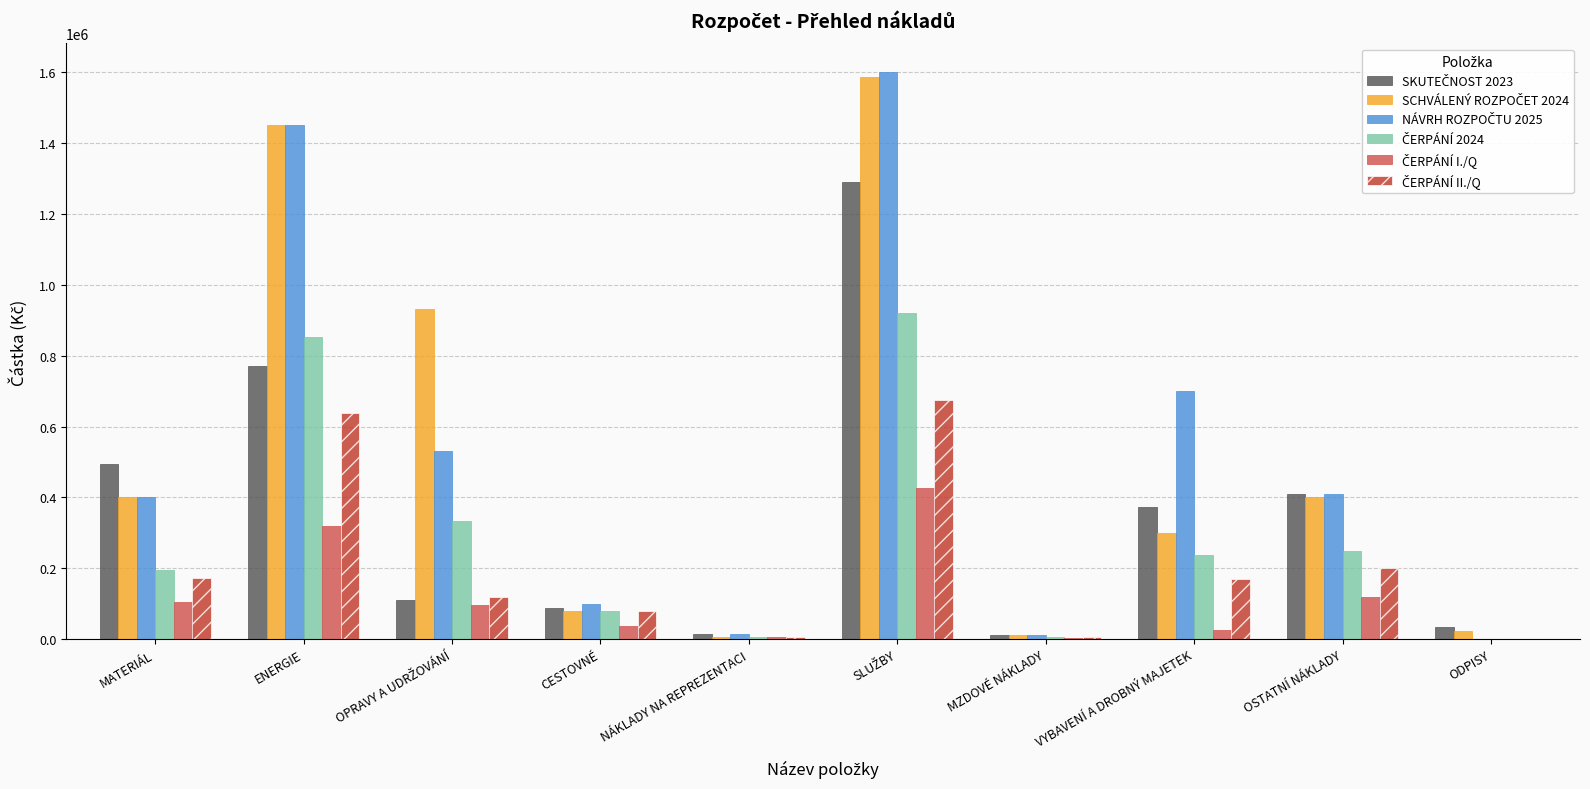

How many categories are shown in the chart?

10